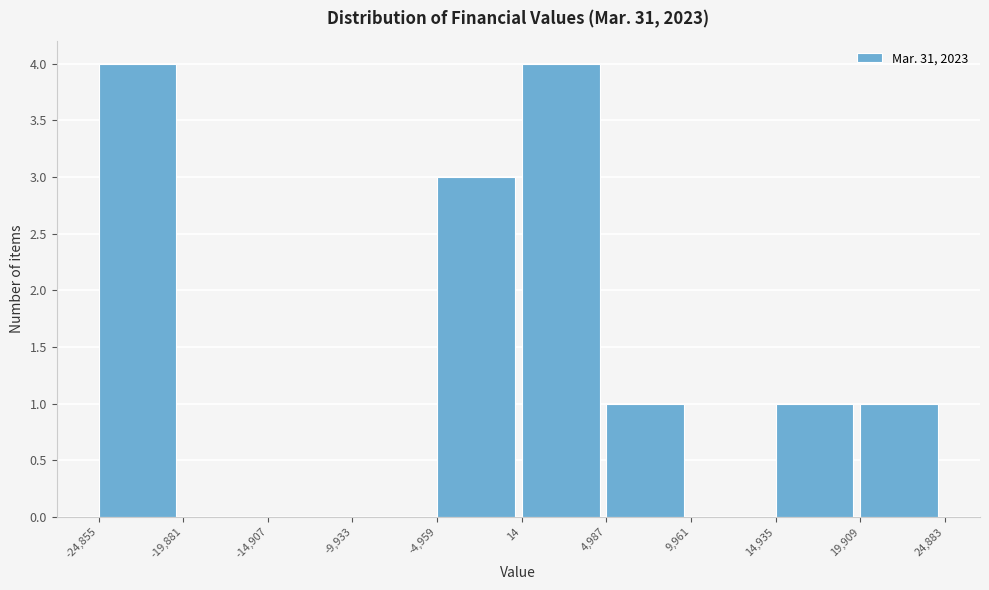

Reading left to right, list every bar in this chart as the range it spans on the x-axis followed by its height. The values are not printed on the chart, so give them approximately, as read against the axis.

-24,855 to -19,881: 4
-19,881 to -14,907: 0
-14,907 to -9,933: 0
-9,933 to -4,959: 0
-4,959 to 14: 3
14 to 4,987: 4
4,987 to 9,961: 1
9,961 to 14,935: 0
14,935 to 19,909: 1
19,909 to 24,883: 1